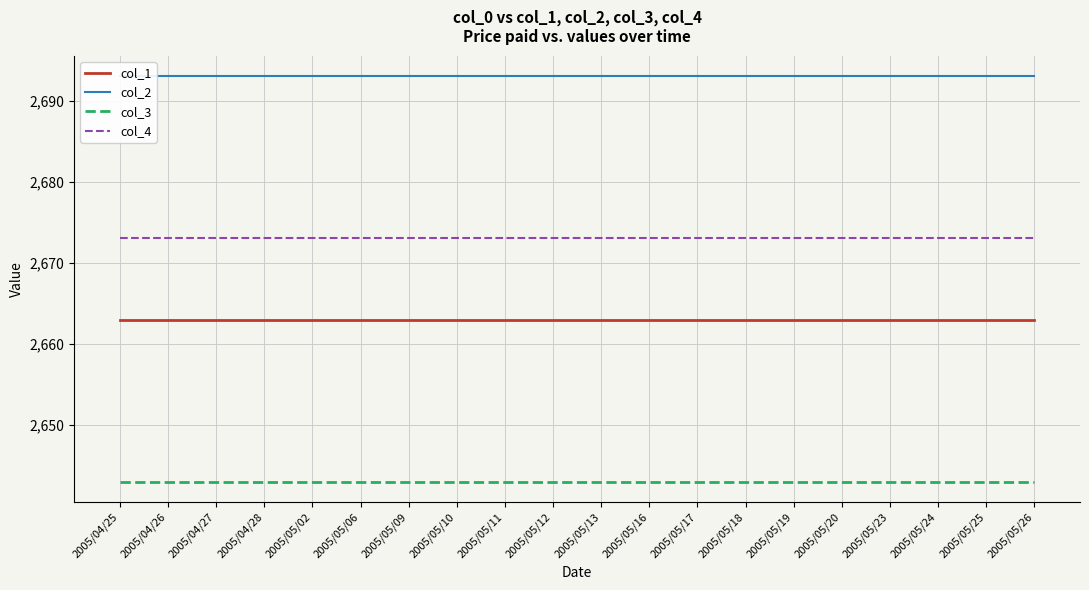

What is the highest value of the col_3 series?

2643